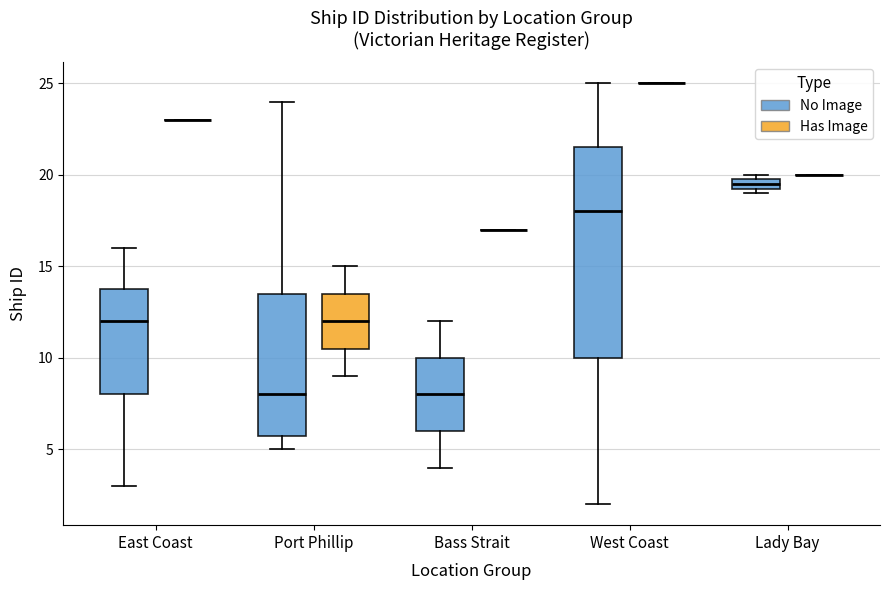

Comparing the boxes themselves (not the whiskers), which one is the tallest?

West Coast (No Image)